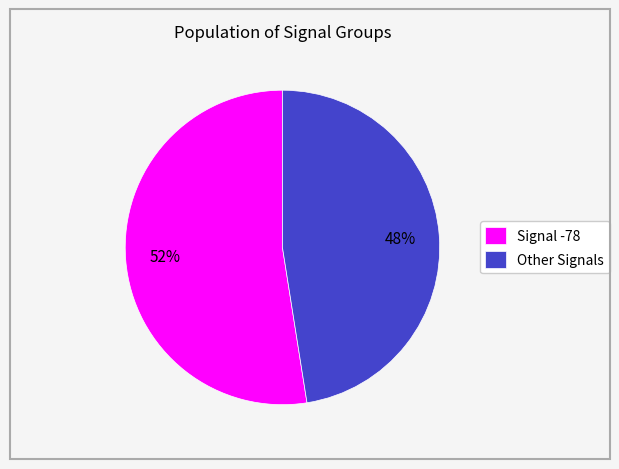

Between Other Signals and Signal -78, which is larger?

Signal -78